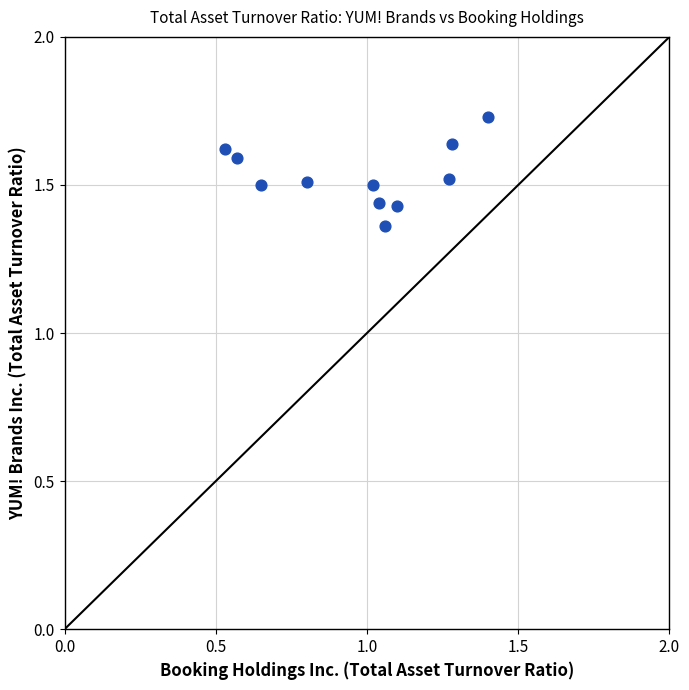

What is the average X value?

1.0